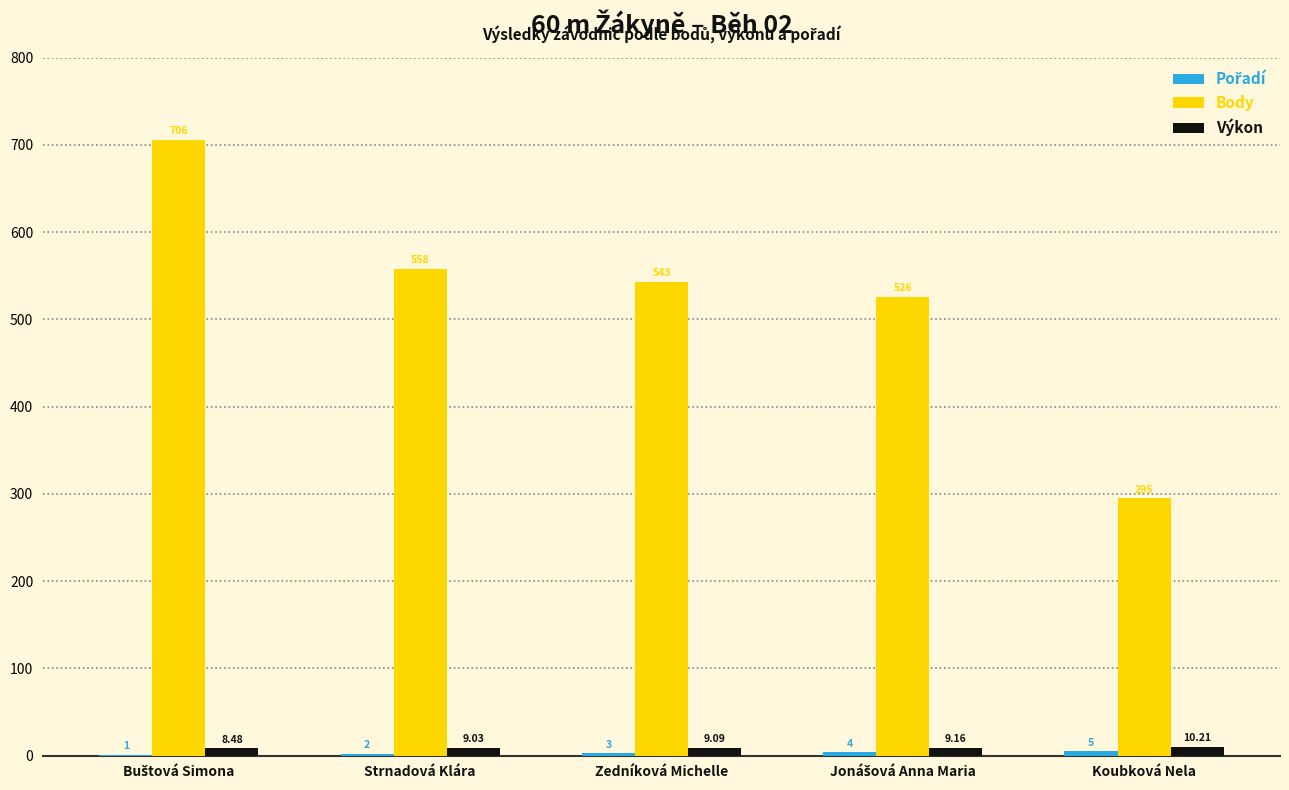

What is the total value across all series at Strnadová Klára?

569.0